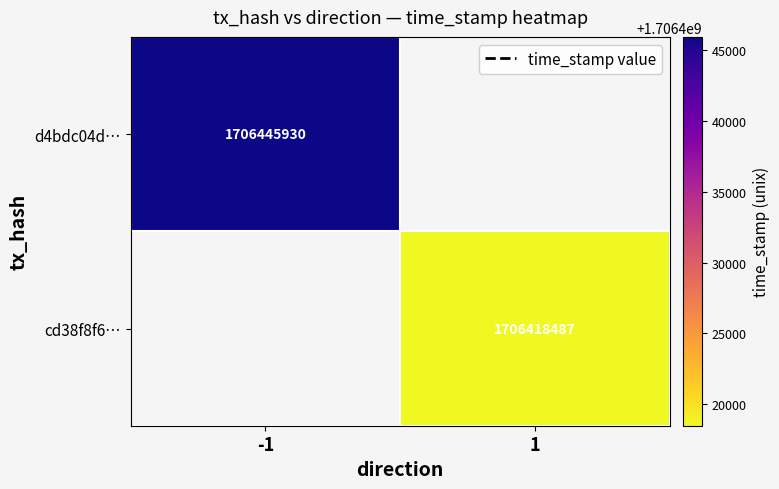

Which has a higher value, 1 or -1?

-1